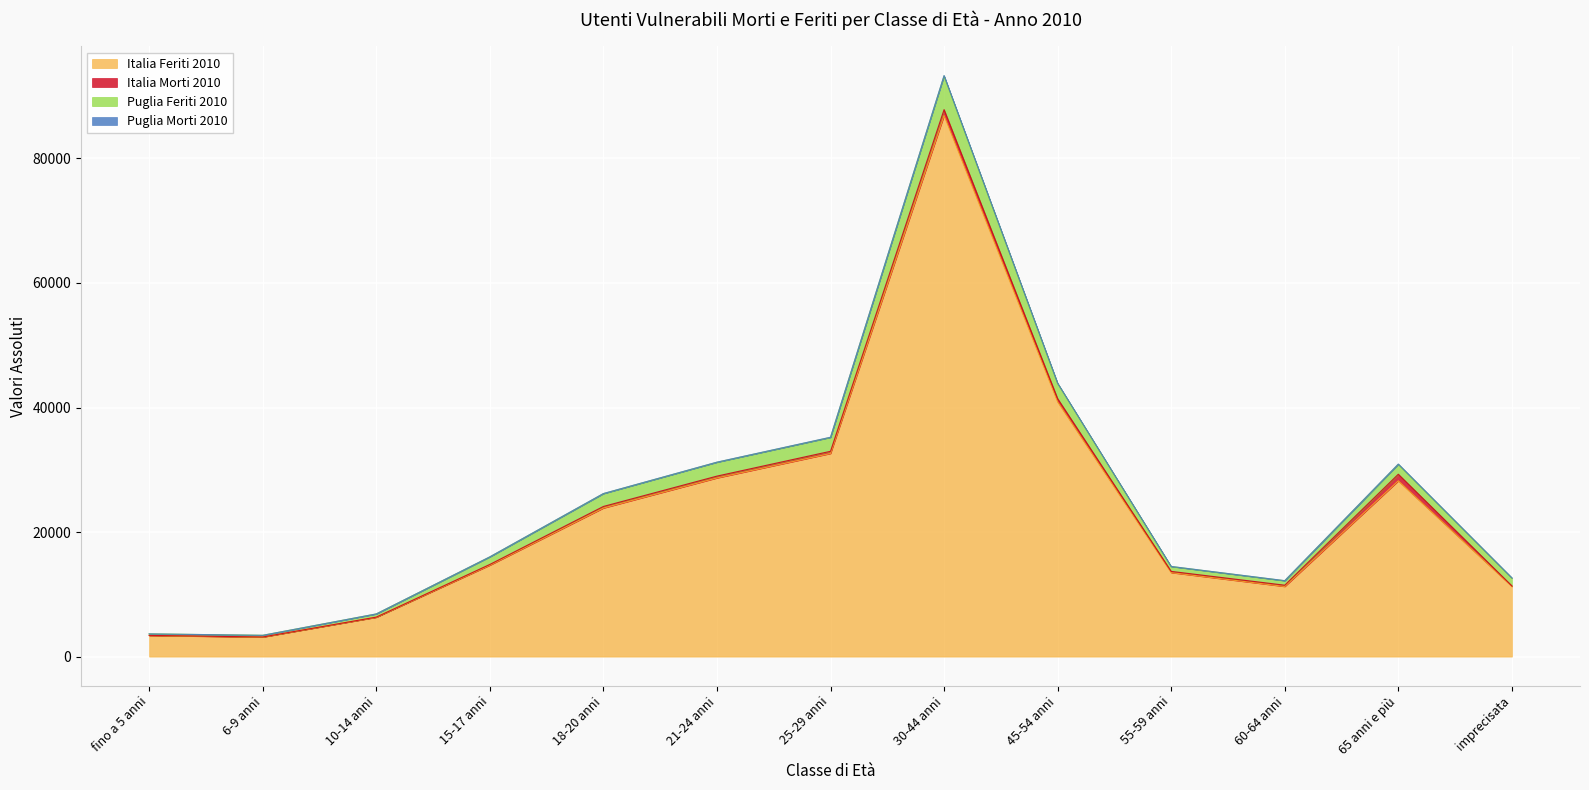

Which has a higher value, fino a 5 anni or 45-54 anni?

45-54 anni